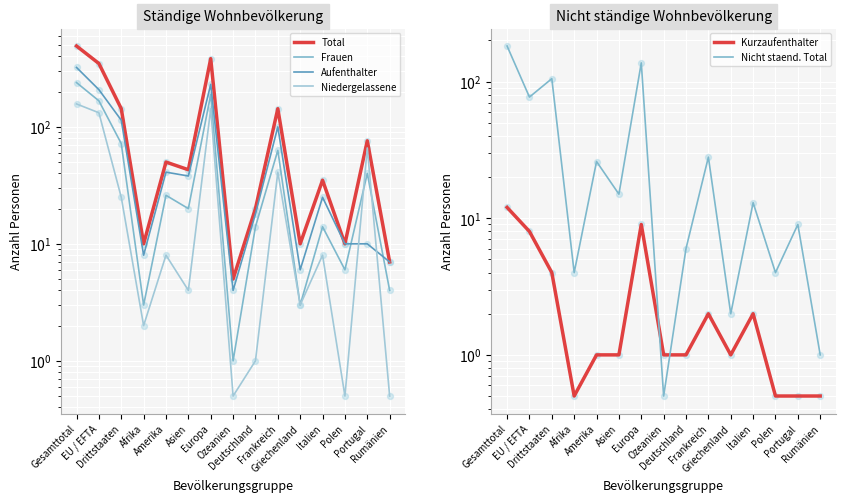

Which series contains the highest Y value?

Total